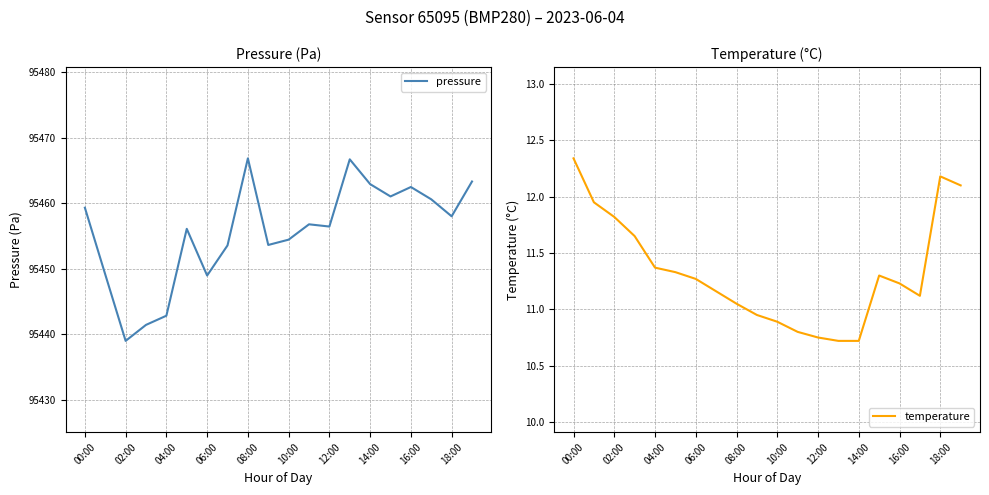

What is the spread (max minus min) of values at 13?

95456.0